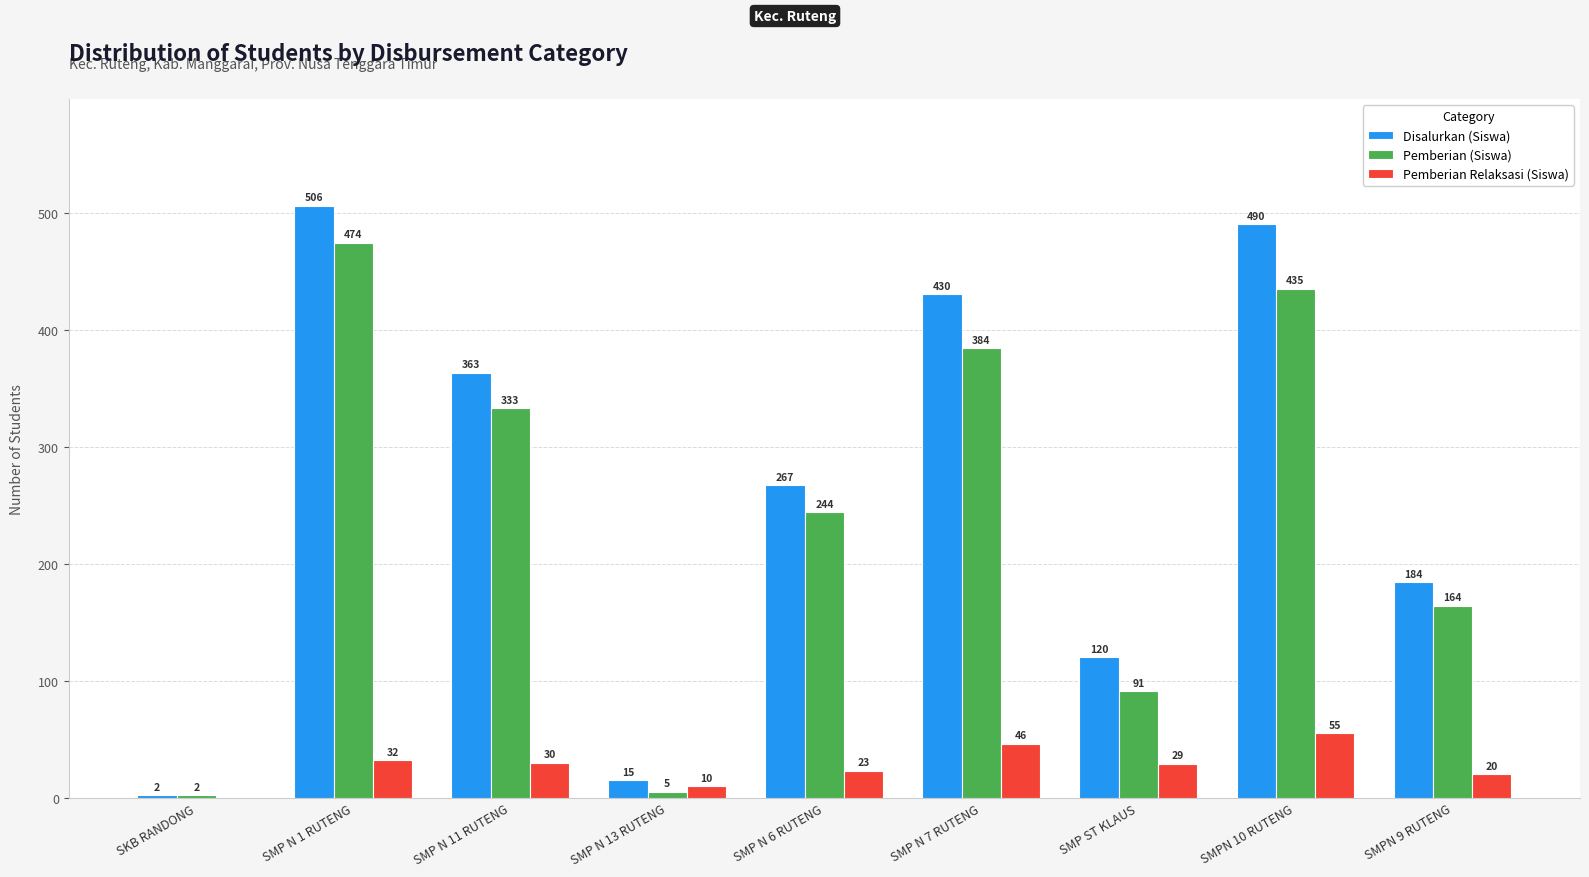

True or false: Pemberian Relaksasi (Siswa) has a value of 22 at SMPN 10 RUTENG.

False